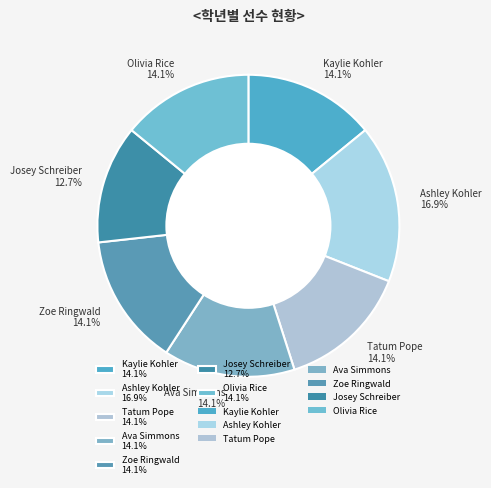

What is the ratio of the value at Olivia Rice to the value at Josey Schreiber?

1.1